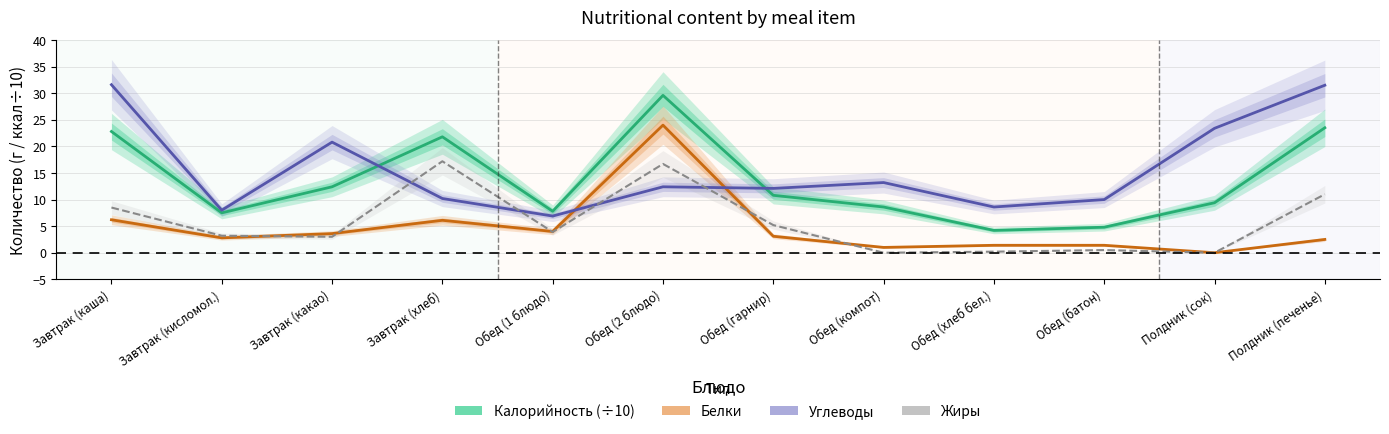

The value of Углеводы at Завтрак (каша) is 31.6. True or false?

True